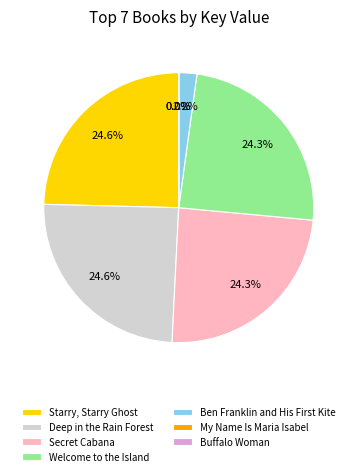

What percentage is NOT represented by Deep in the Rain Forest?

75.4%